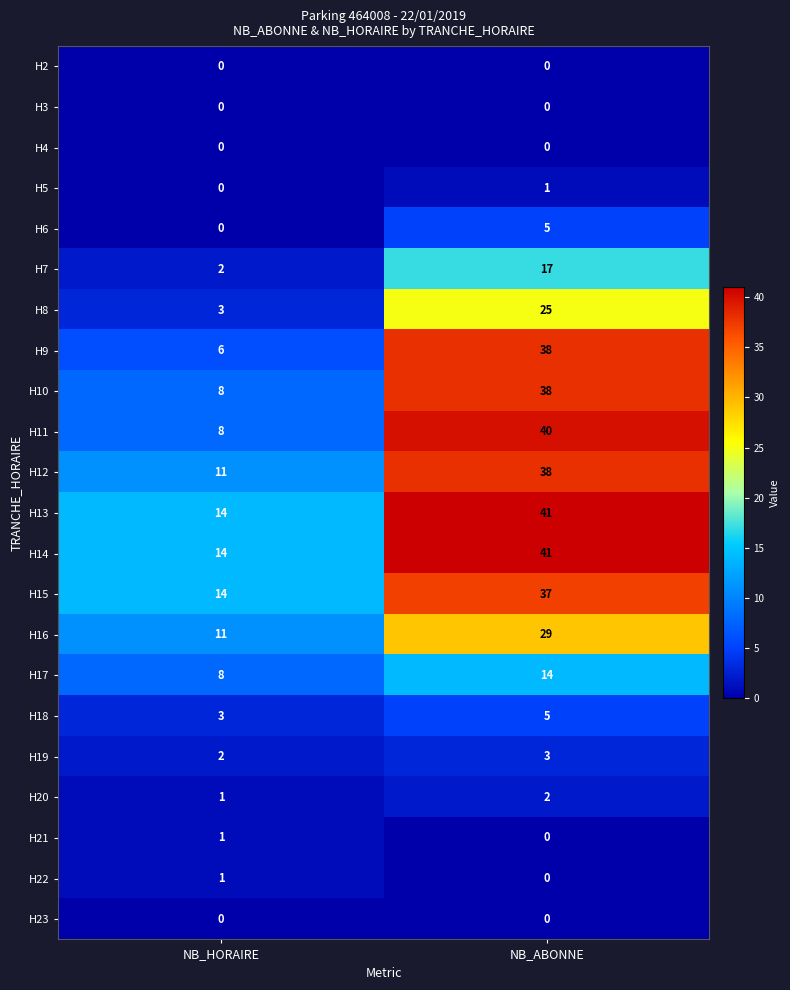

Rank the categories by H5 value from highest to lowest.

NB_ABONNE, NB_HORAIRE